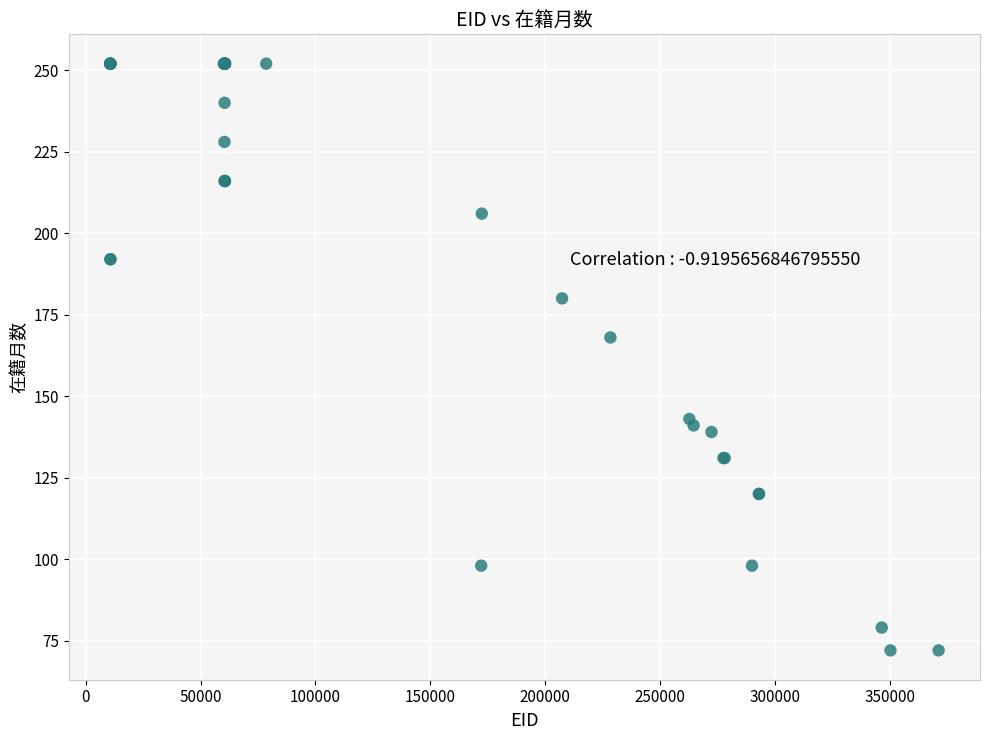

What Y value in the scatter plot is closest to 162?

168